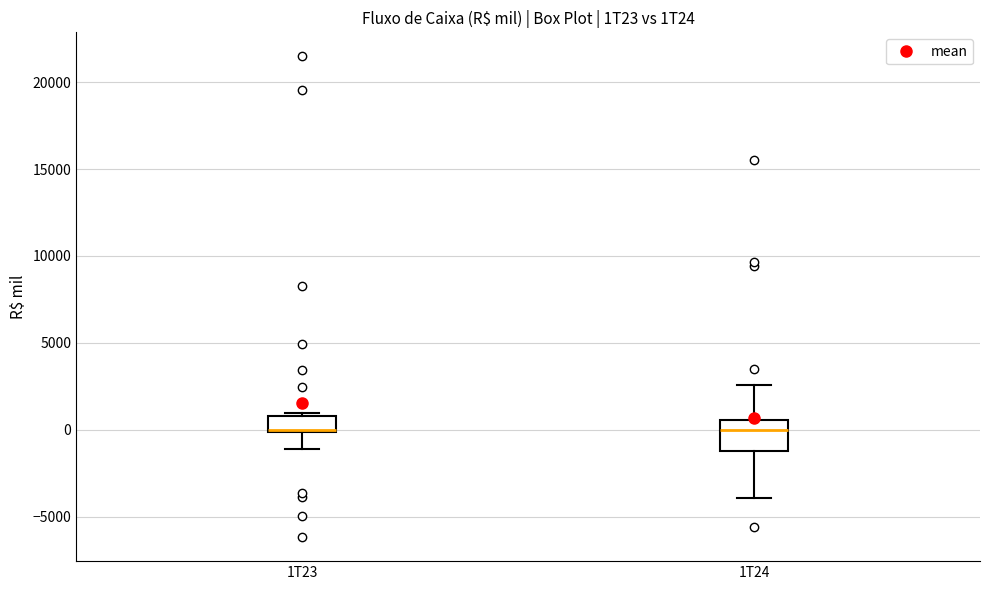

Where is the upper edge of the box for 1T23 on the y-axis? The values are not printed on the chart, so give them approximately, as read against the axis.

1000